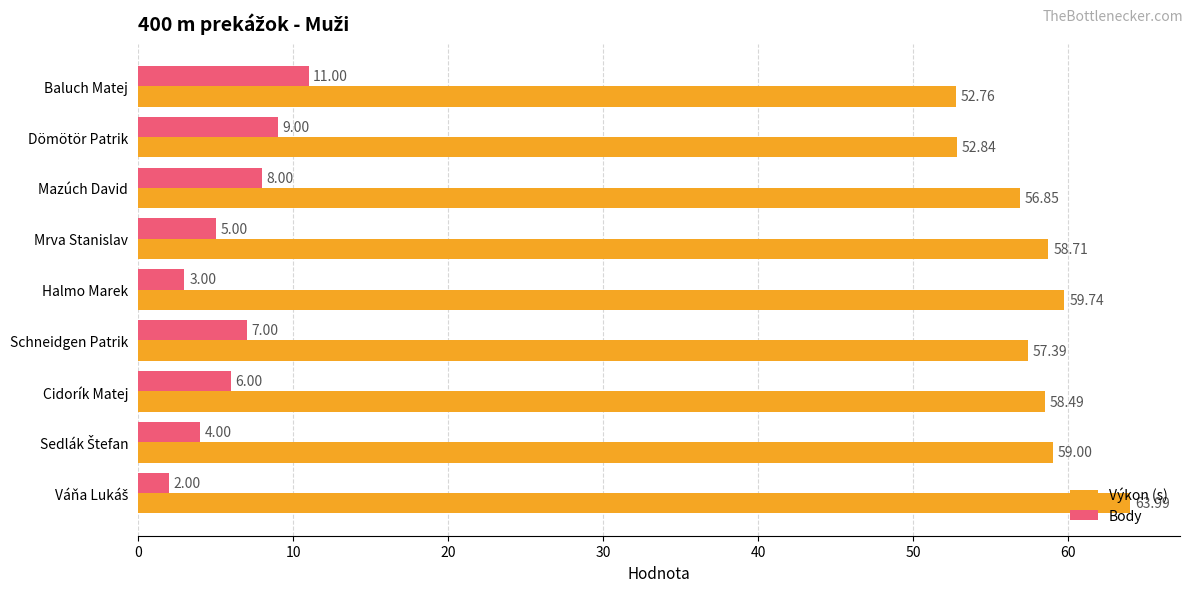

Where is Výkon (s) nearest to the value 58?

Cidorík Matej